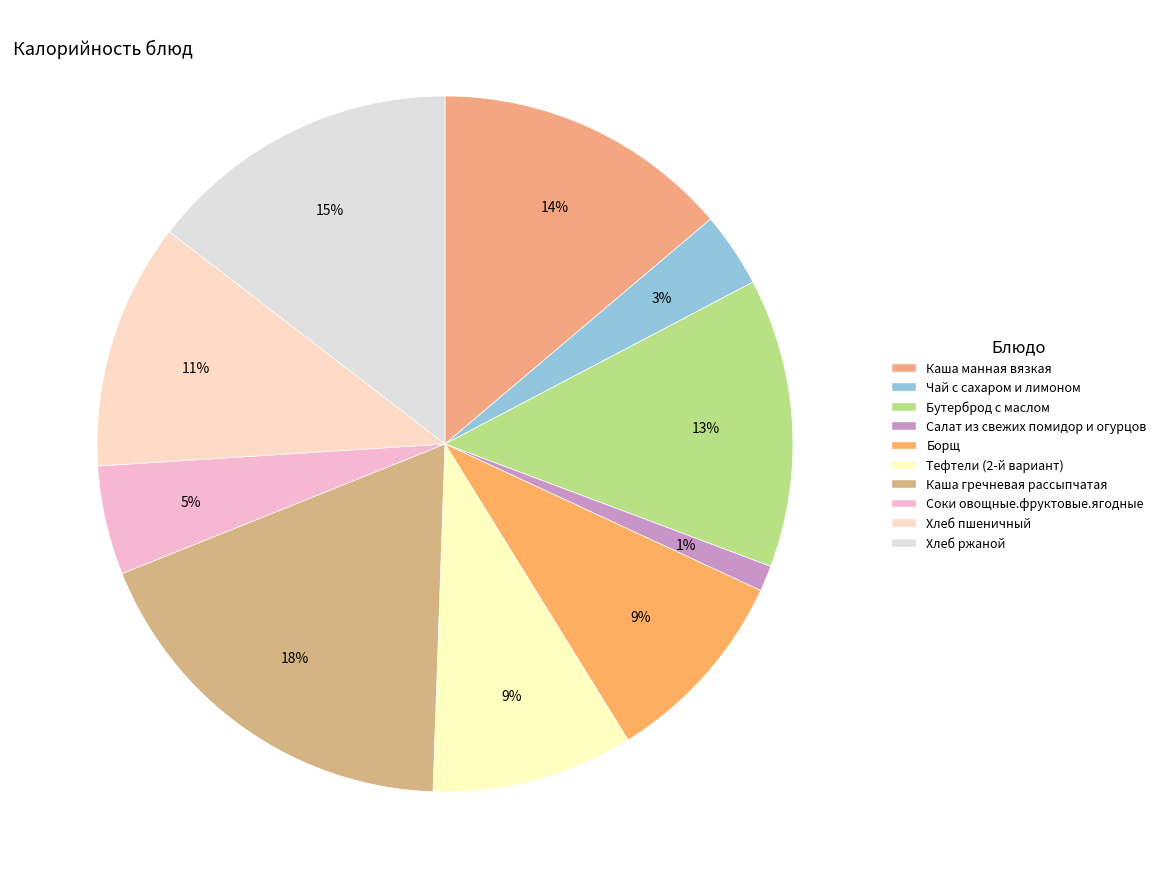

To the nearest percent, what portion does Чай с сахаром и лимоном represent?

3%